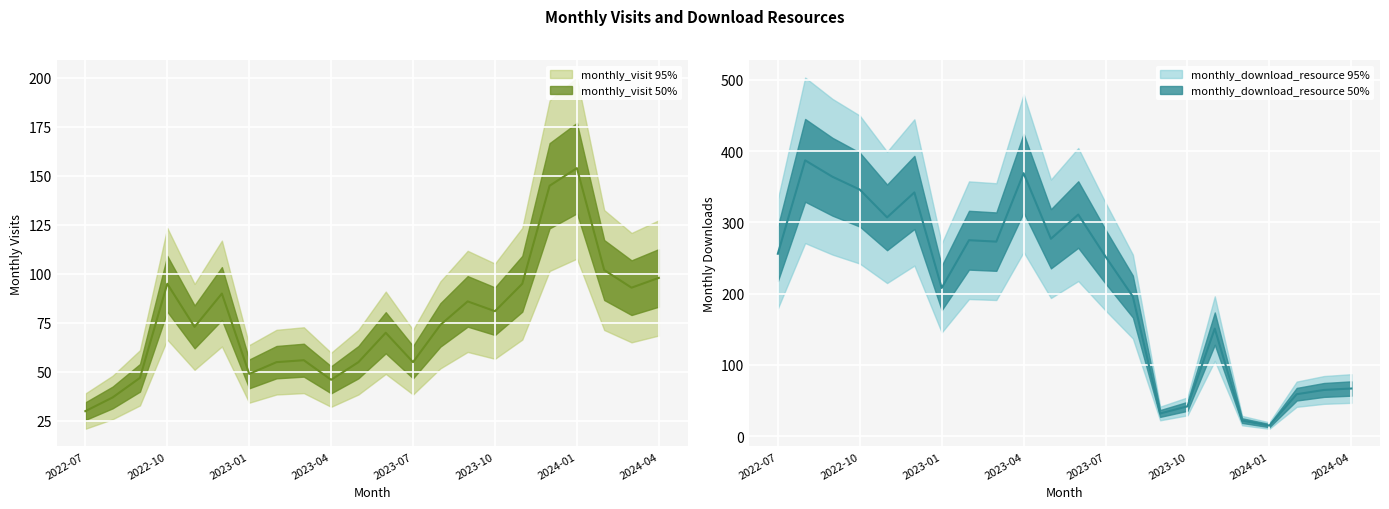

Is the value of monthly_download_resource at 2023-05 greater than the value of monthly_visit at 2023-06?

Yes